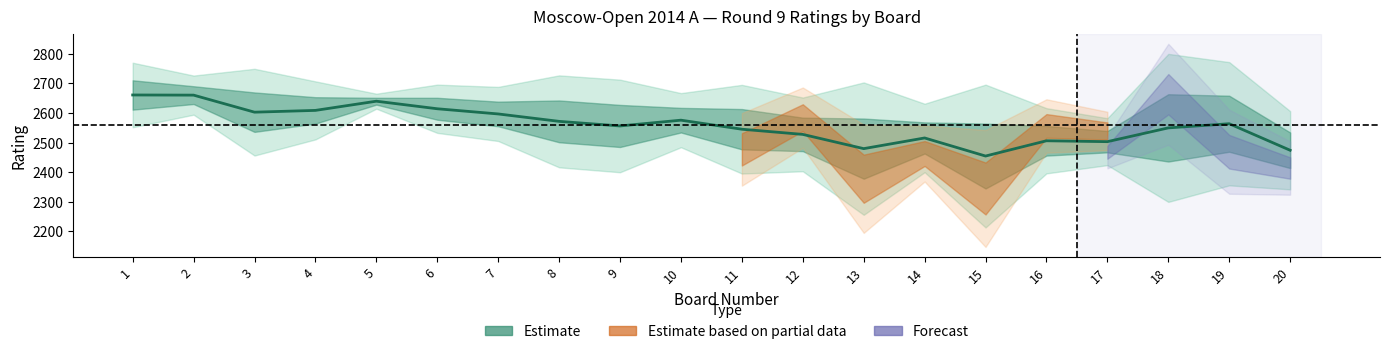

At which category does the chart reach its peak across all series?

1